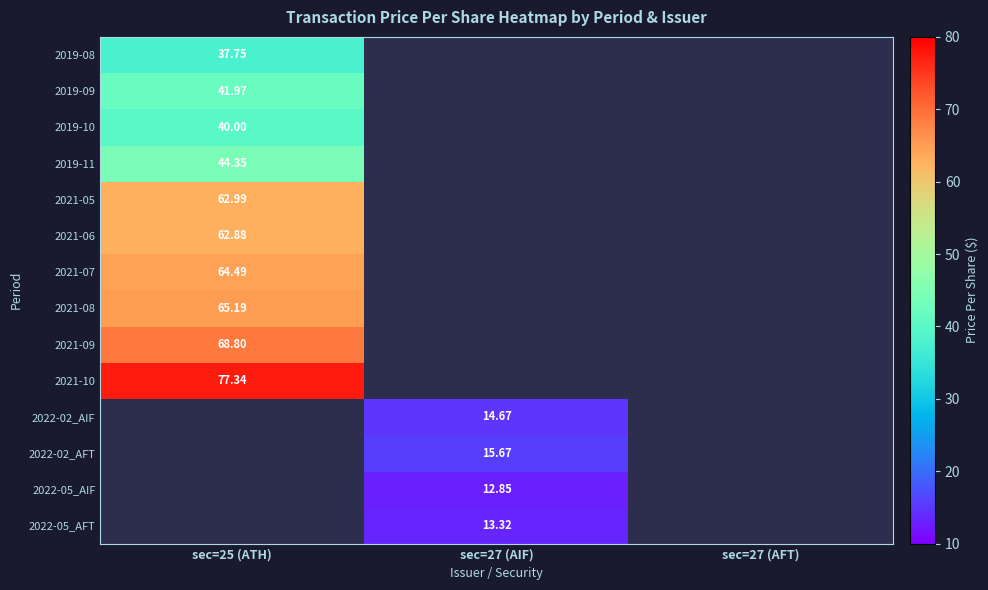

How many data points does each series have?

3